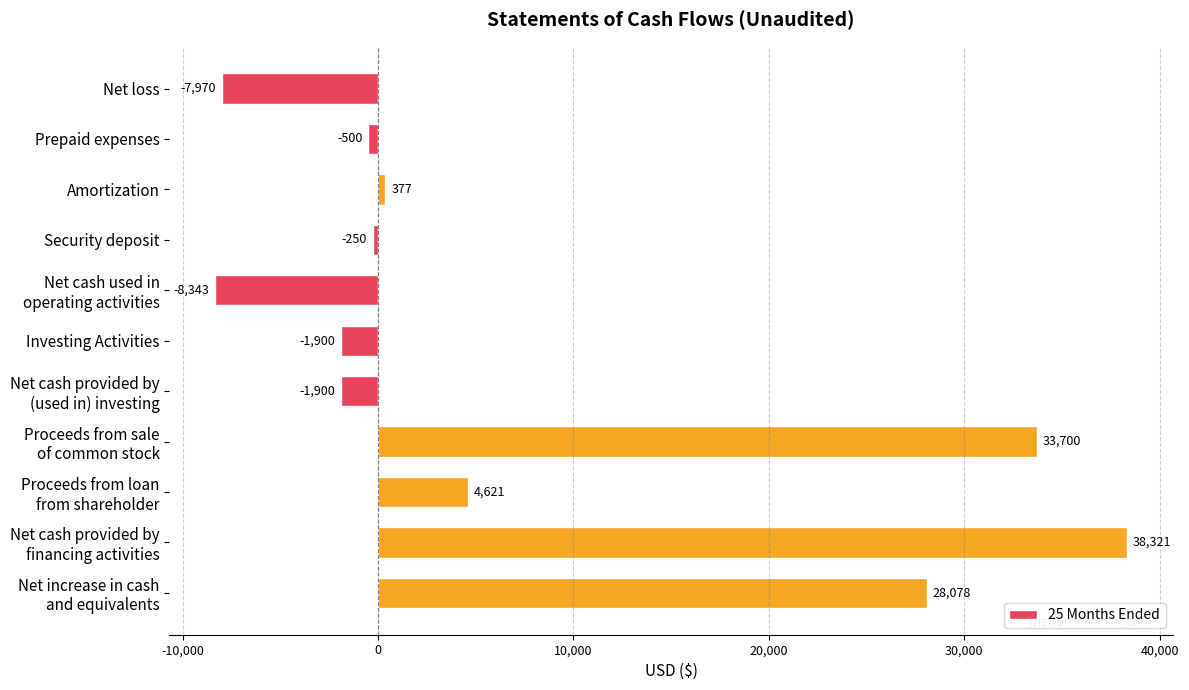

What is the label of the 10th bar from the bottom?

Prepaid expenses